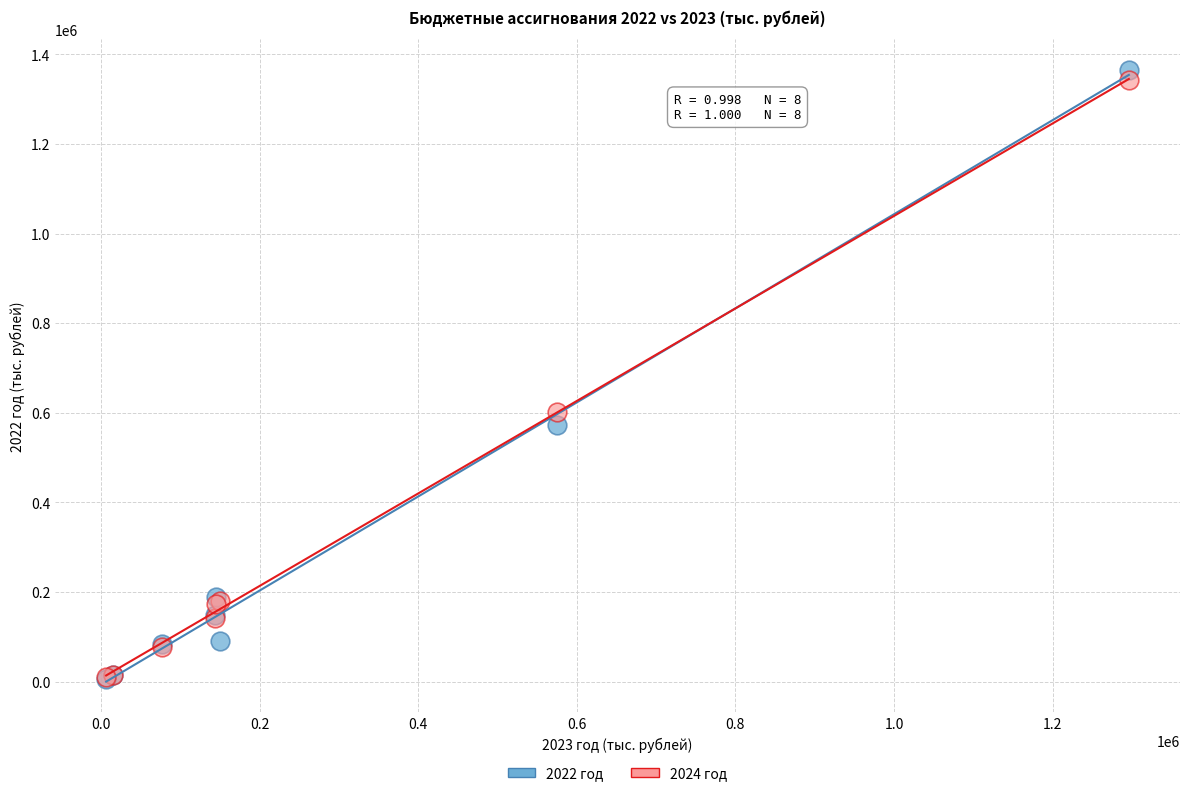

Across all series, what Y value is closest to 685547?

601043.1